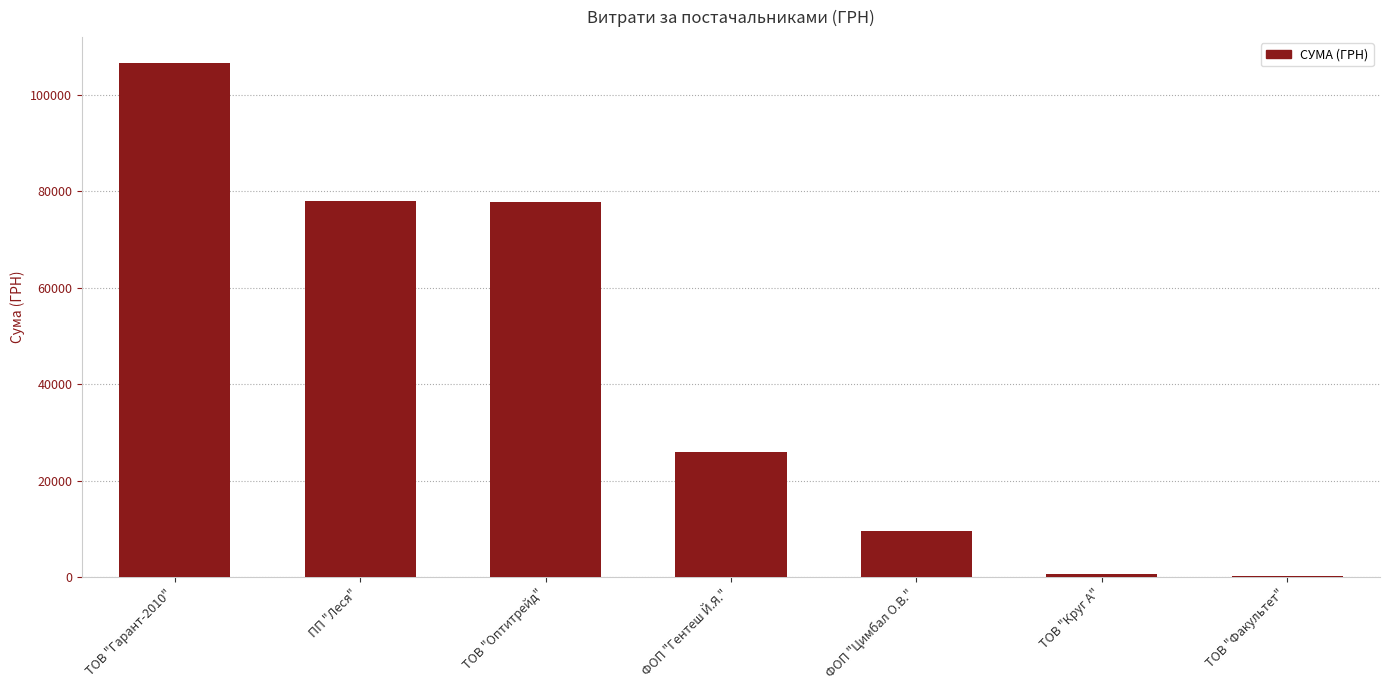

What is the change in value from ТОВ "Оптитрейд" to ТОВ "Факультет"?

-77598.3